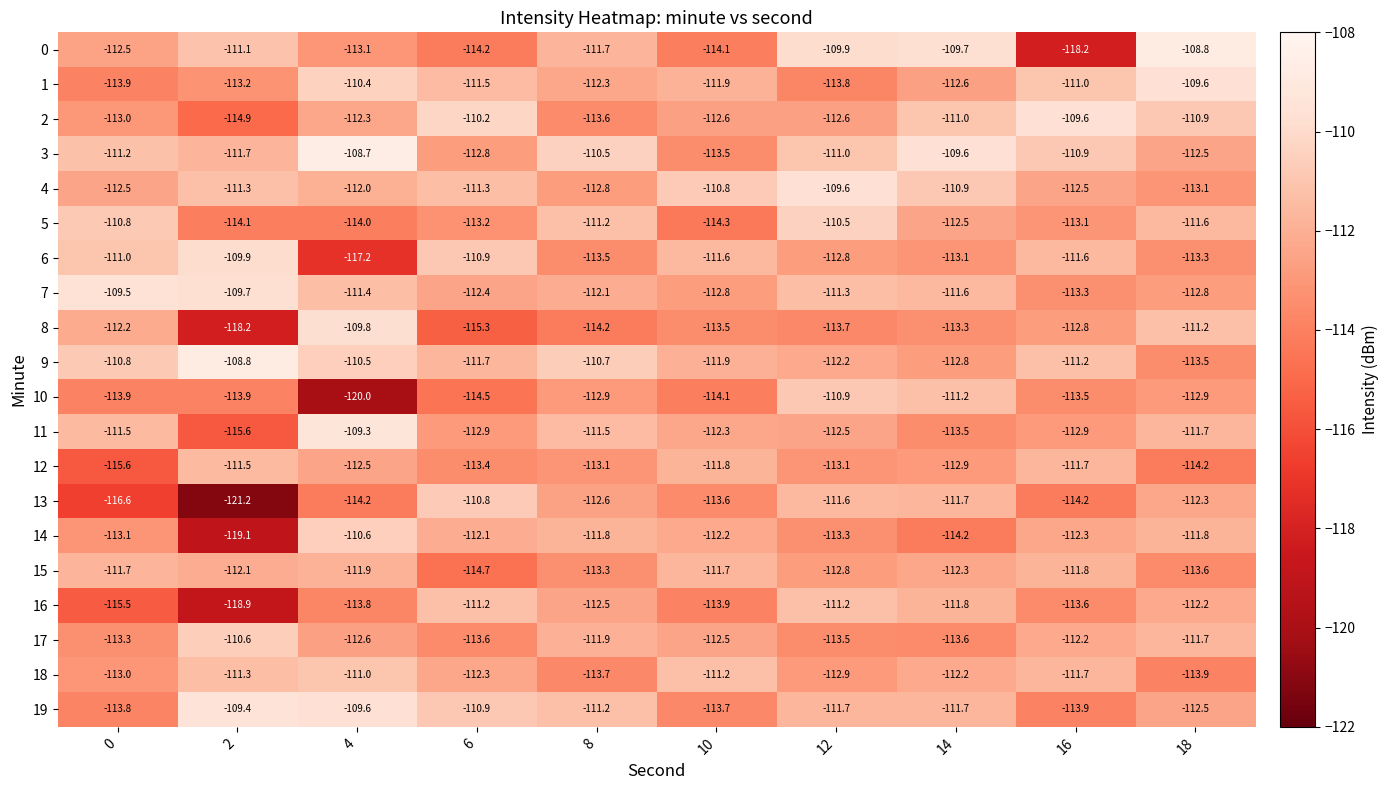

What is the minimum value shown in the chart?

-121.2